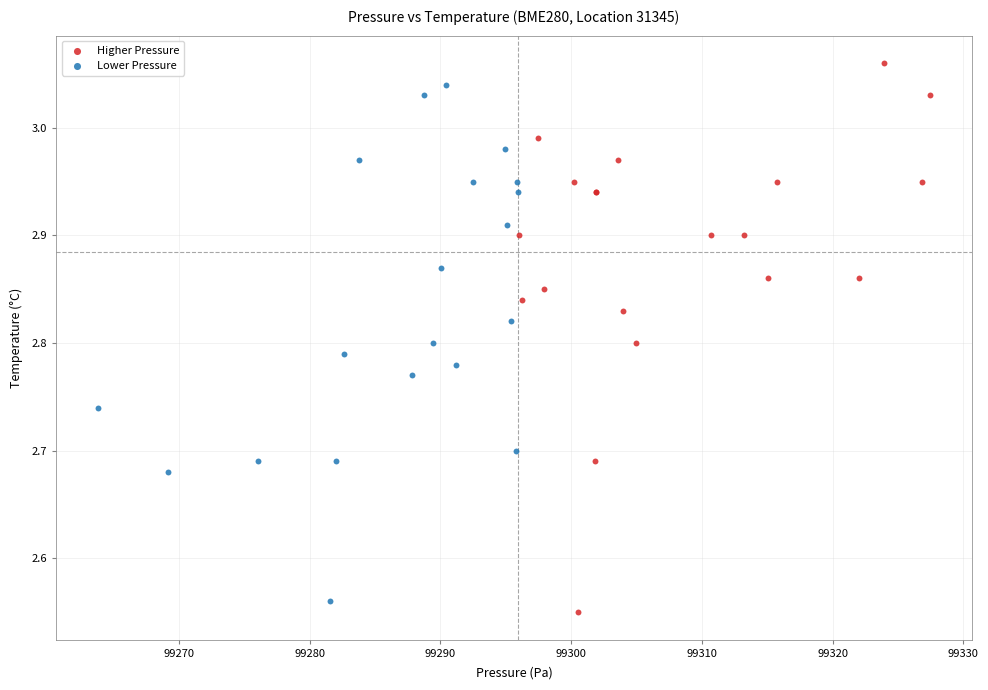

What are all the series names shown in the legend?

Higher Pressure, Lower Pressure